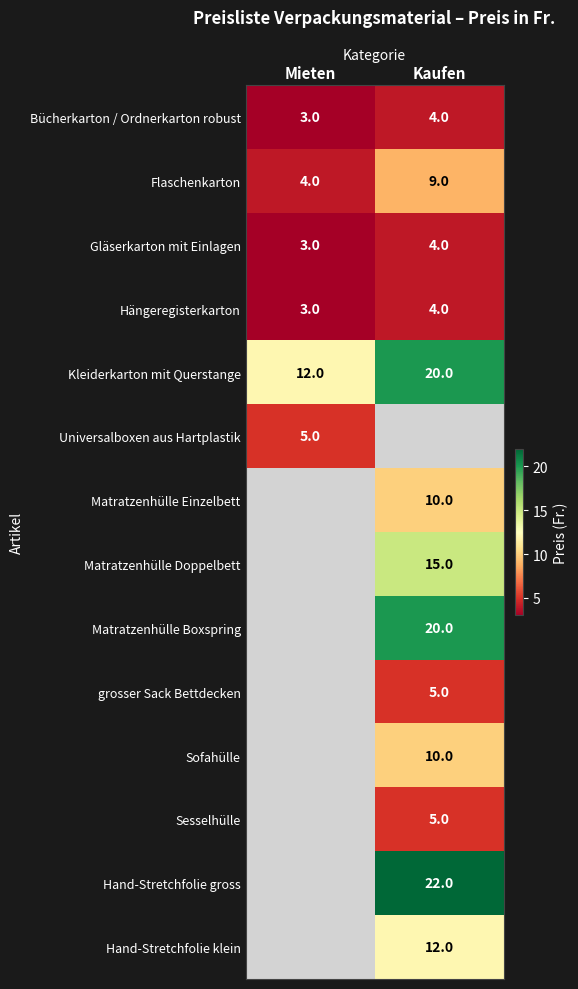

Is it true that Hand-Stretchfolie gross equals 14 at Kaufen?

False